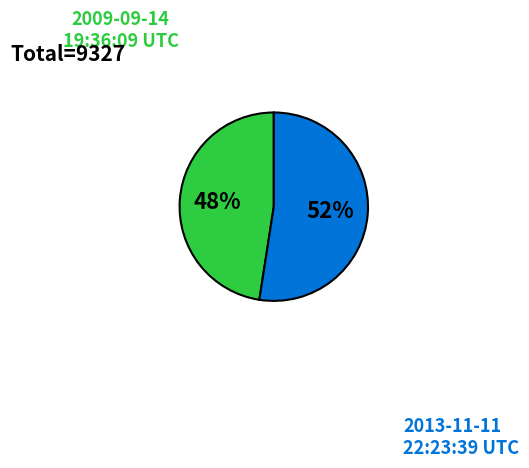

To the nearest percent, what is the average slice percentage?

50%